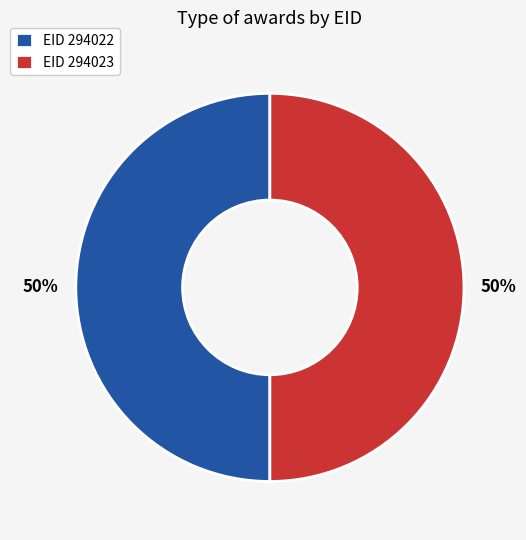

What is the ratio of the value at EID 294022 to the value at EID 294023?

1.0